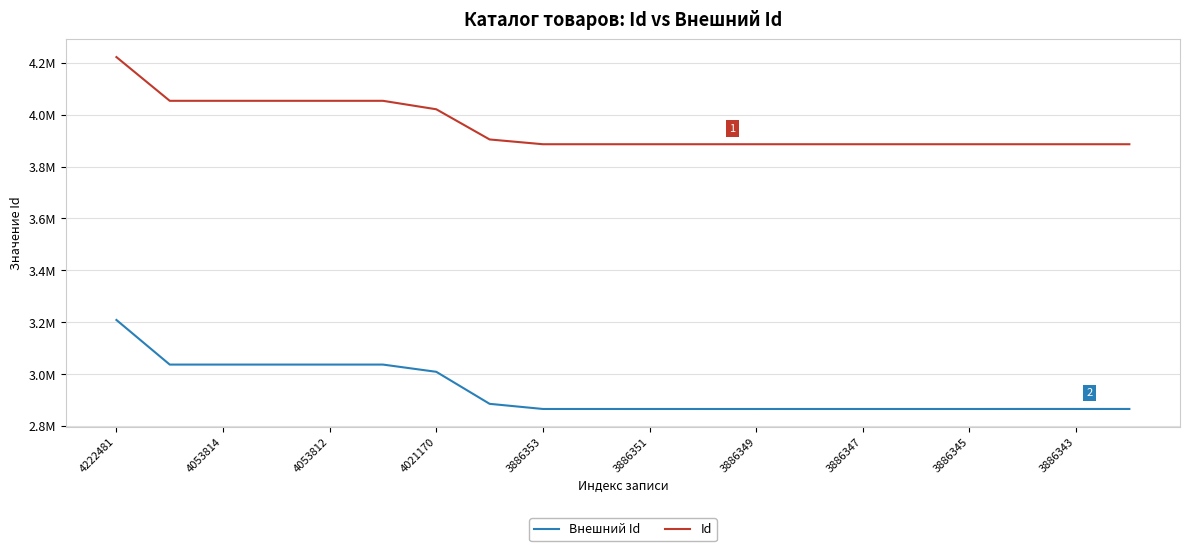

Does the chart display data point markers on the line(s)?

No